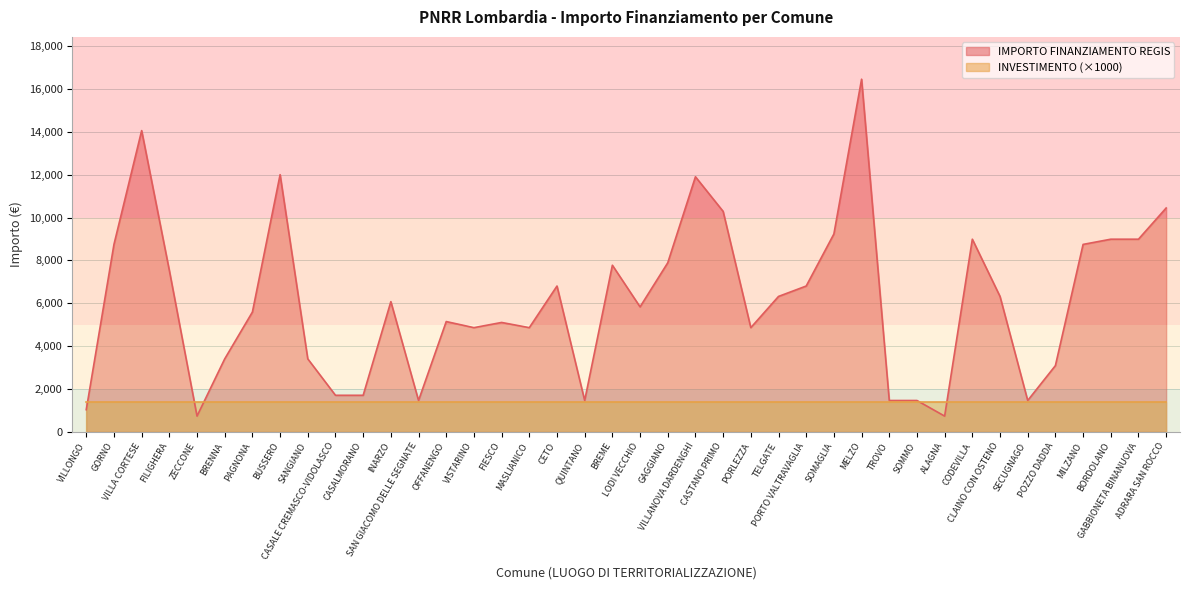

What is the label of the 10th point from the left?

CASALE CREMASCO-VIDOLASCO